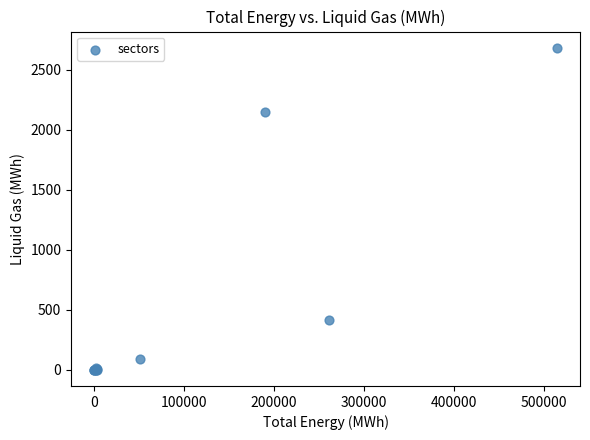

What Y value in the scatter plot is closest to 1341?

2151.5